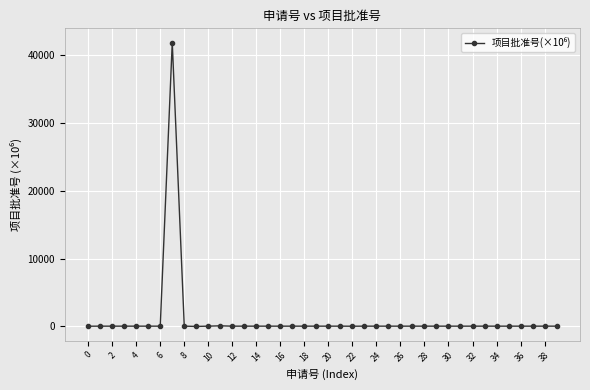

True or false: the data has more than 0 interior local peaks.

True